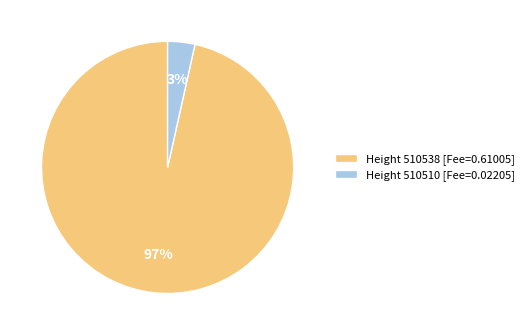

To the nearest percent, what is the average slice percentage?

50%